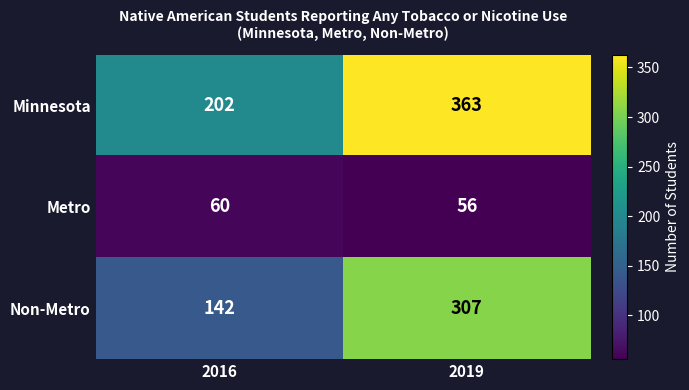

Reading left to right, extract all data points from this chart.

Minnesota: 2016=202	2019=363
Metro: 2016=60	2019=56
Non-Metro: 2016=142	2019=307